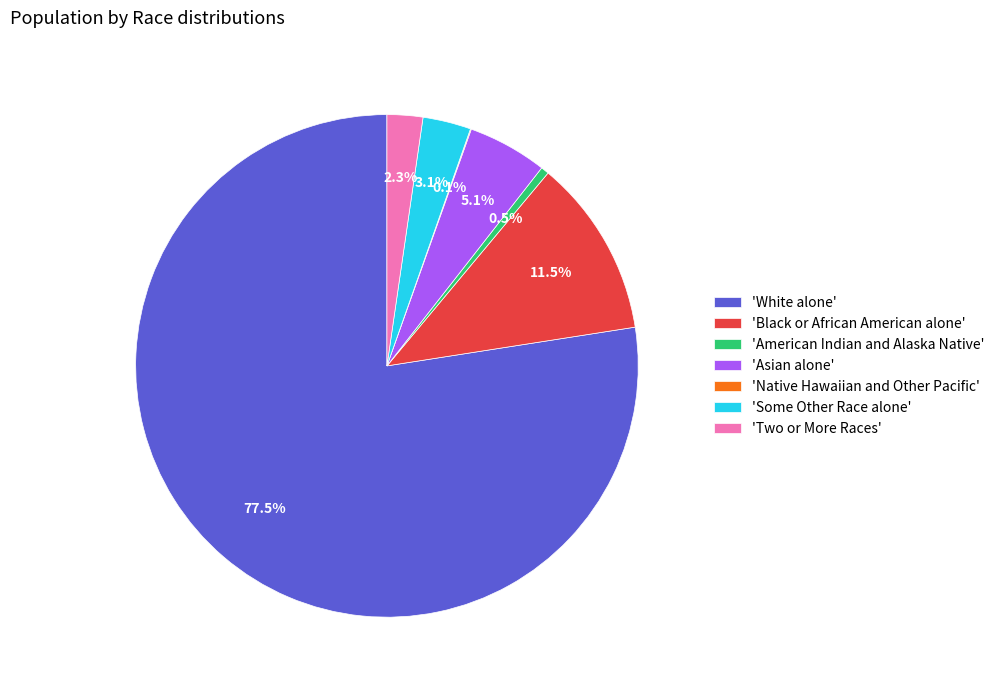

Which slice is the largest?

'White alone'